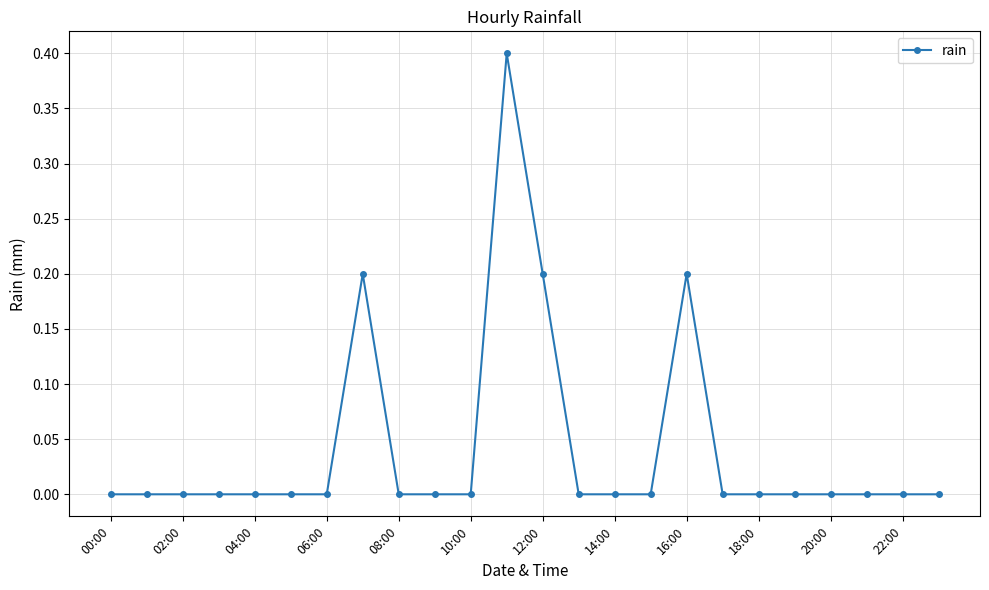

Reading left to right, what are all the values shown in this chart?

0.0	0.0	0.0	0.0	0.0	0.0	0.0	0.2	0.0	0.0	0.0	0.4	0.2	0.0	0.0	0.0	0.2	0.0	0.0	0.0	0.0	0.0	0.0	0.0